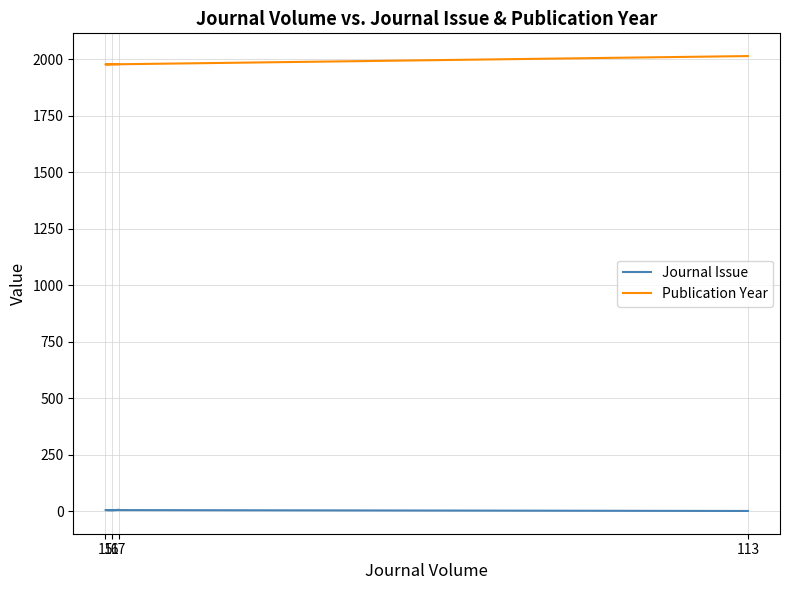

Is this an area chart (filled region under the line)?

No